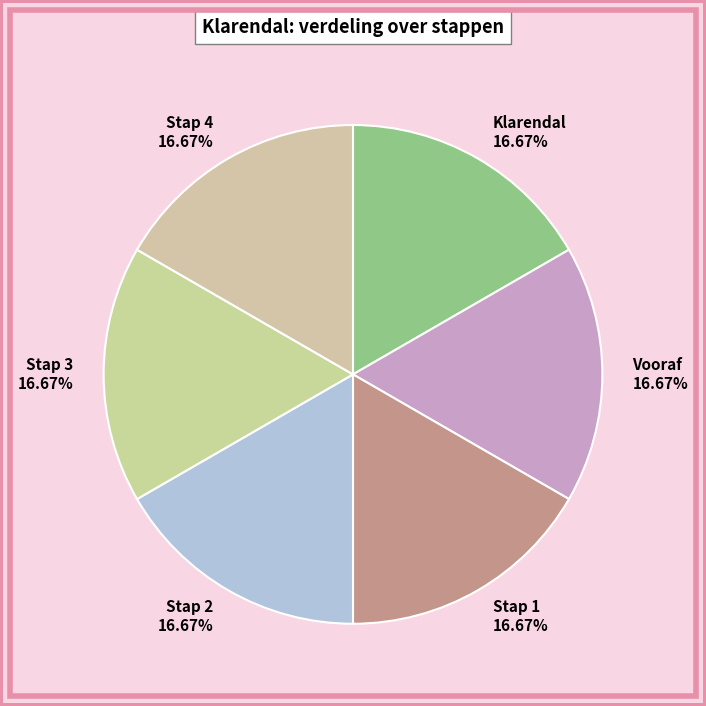

How many slices are in this pie chart?

6